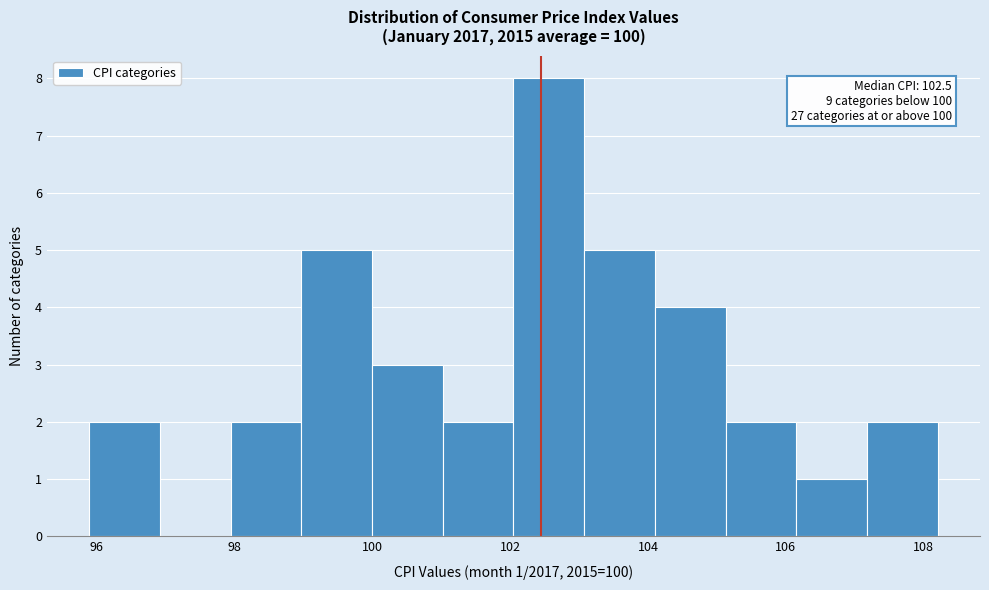

Which range on the x-axis has the tallest bar?

102.0 to 103.0